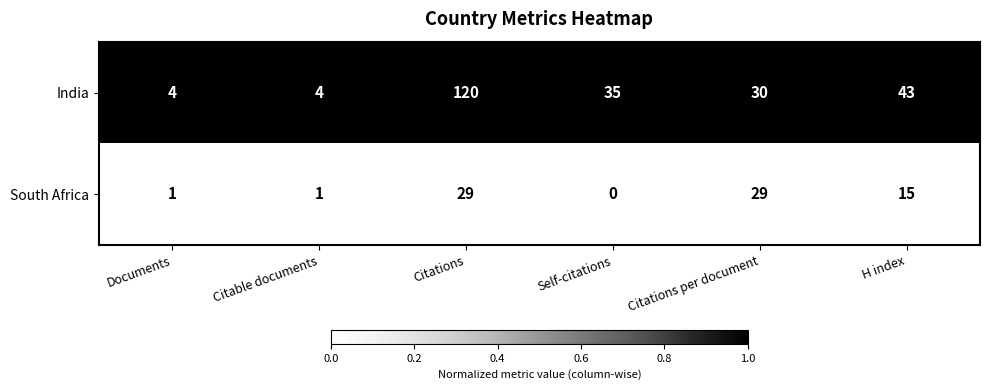

Which category has the highest value across all series?

Citations